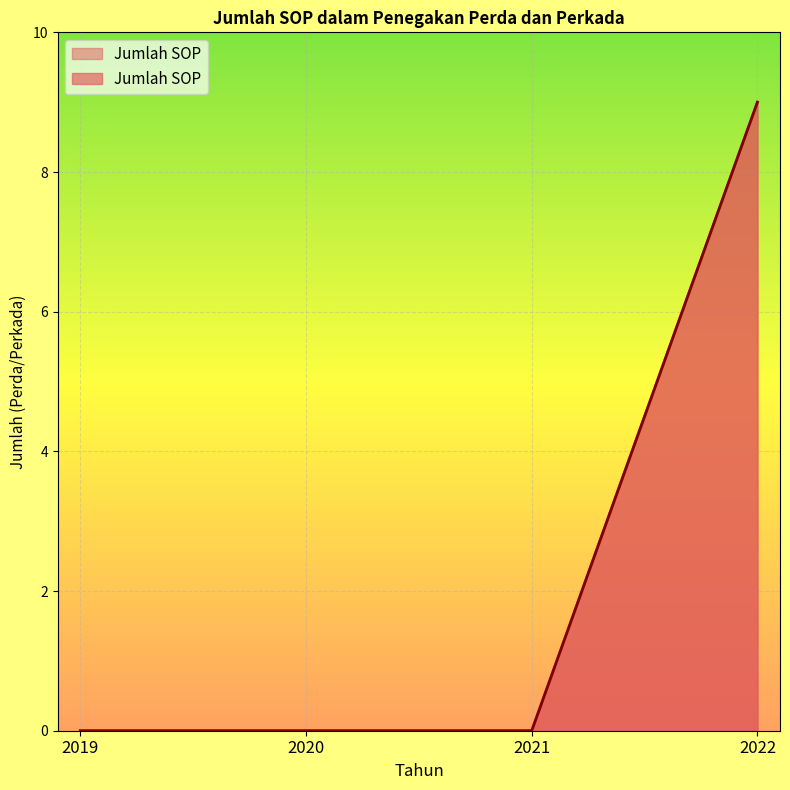

Count the number of categories in the chart.

4